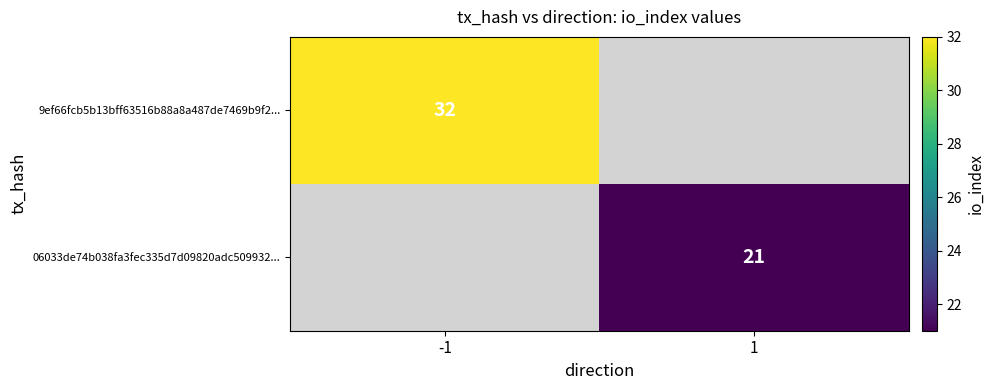

Is the value of 9ef66fcb5b13bff63516b88a8a487de7469b9f2... at -1 greater than the value of 06033de74b038fa3fec335d7d09820adc509932... at 1?

Yes